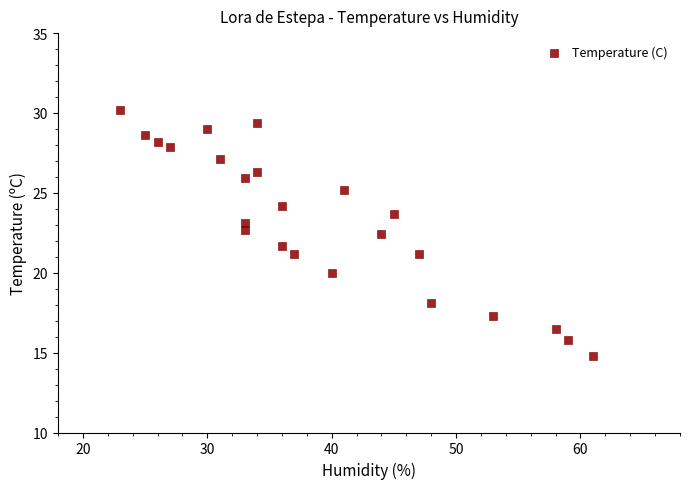

What is the range of Y values (max minus min)?

15.4